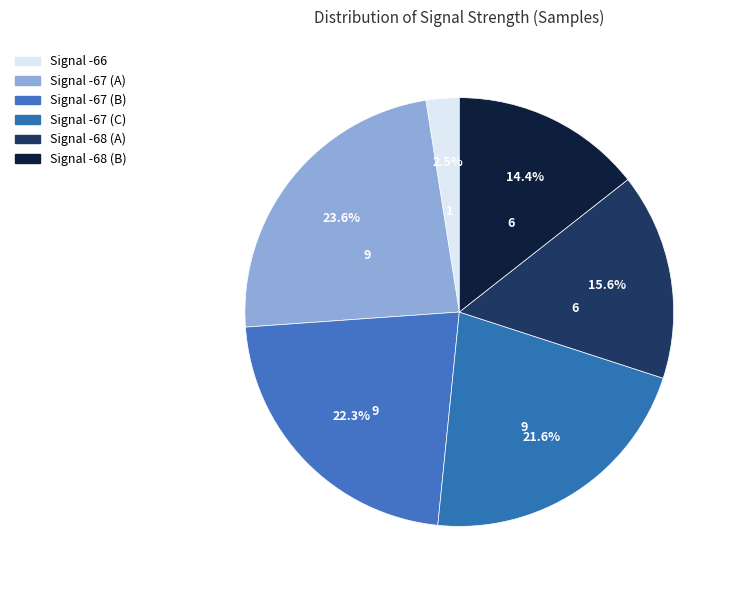

How many slices are in this pie chart?

6